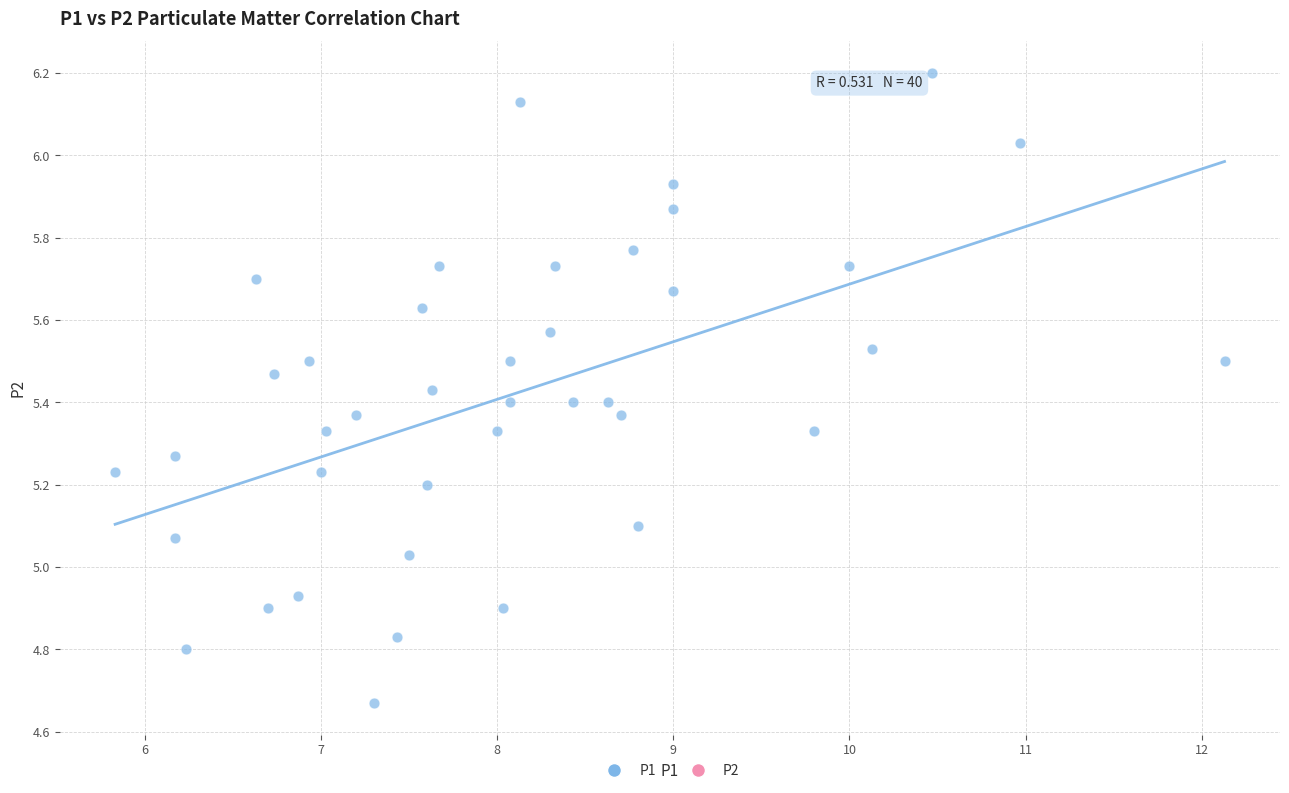

What is the range of Y values (max minus min)?

1.5